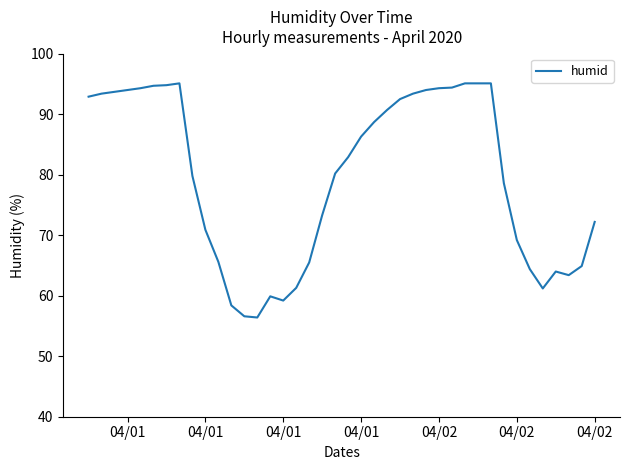

What is the smallest value displayed?

56.4